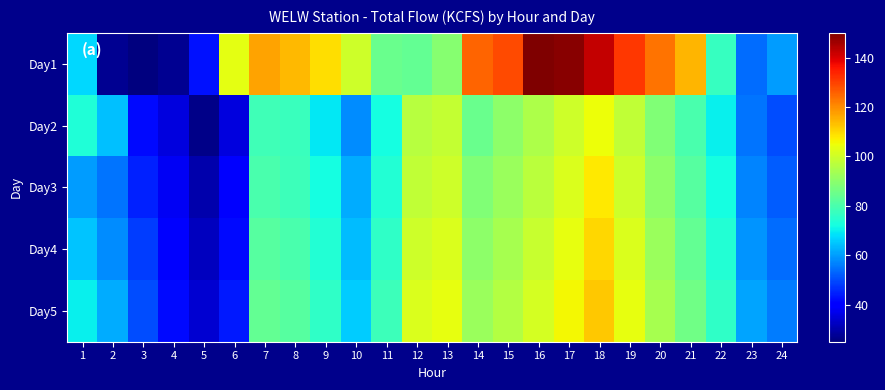

Which category has the lowest value across all series?

3